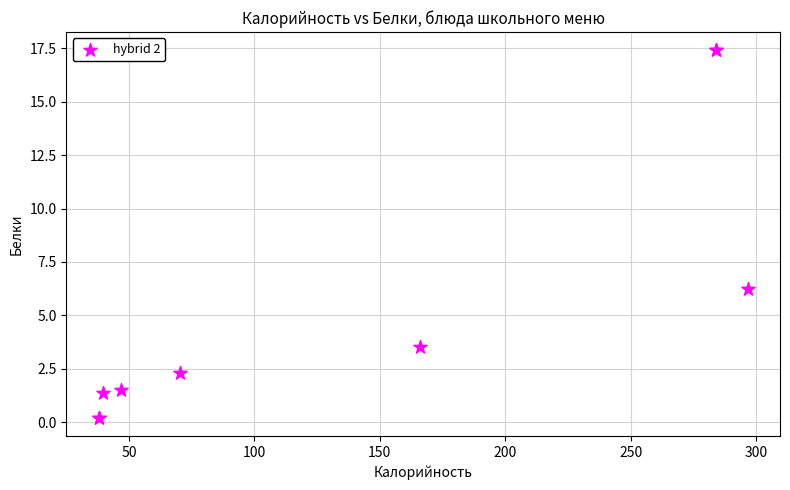

What Y value in the scatter plot is closest to 8?

6.2